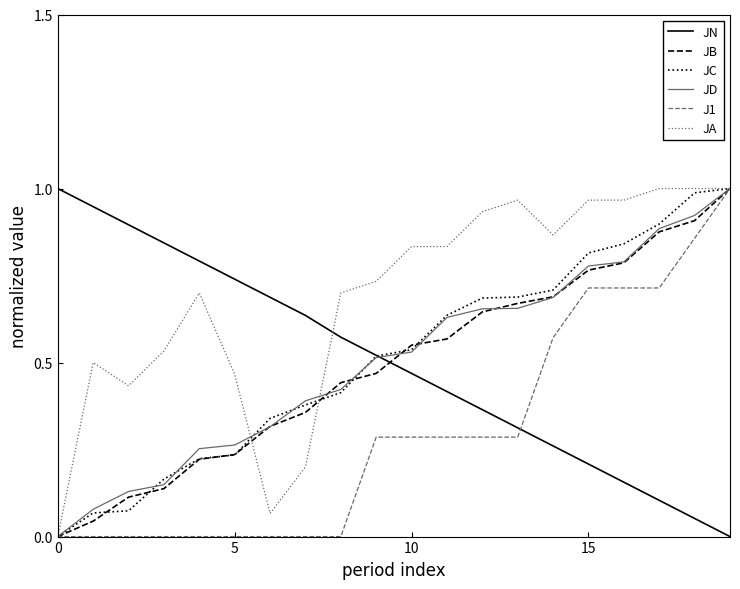

Does the chart display data point markers on the line(s)?

No